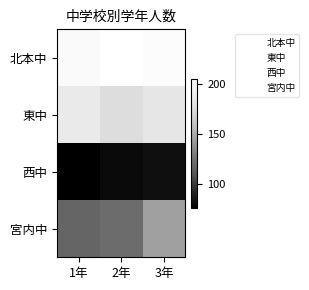

At 3年, list the series in order from smallest to largest.

西中, 宮内中, 東中, 北本中